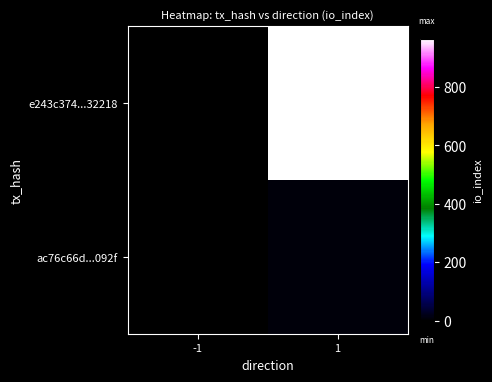

How many series are shown in this chart?

2